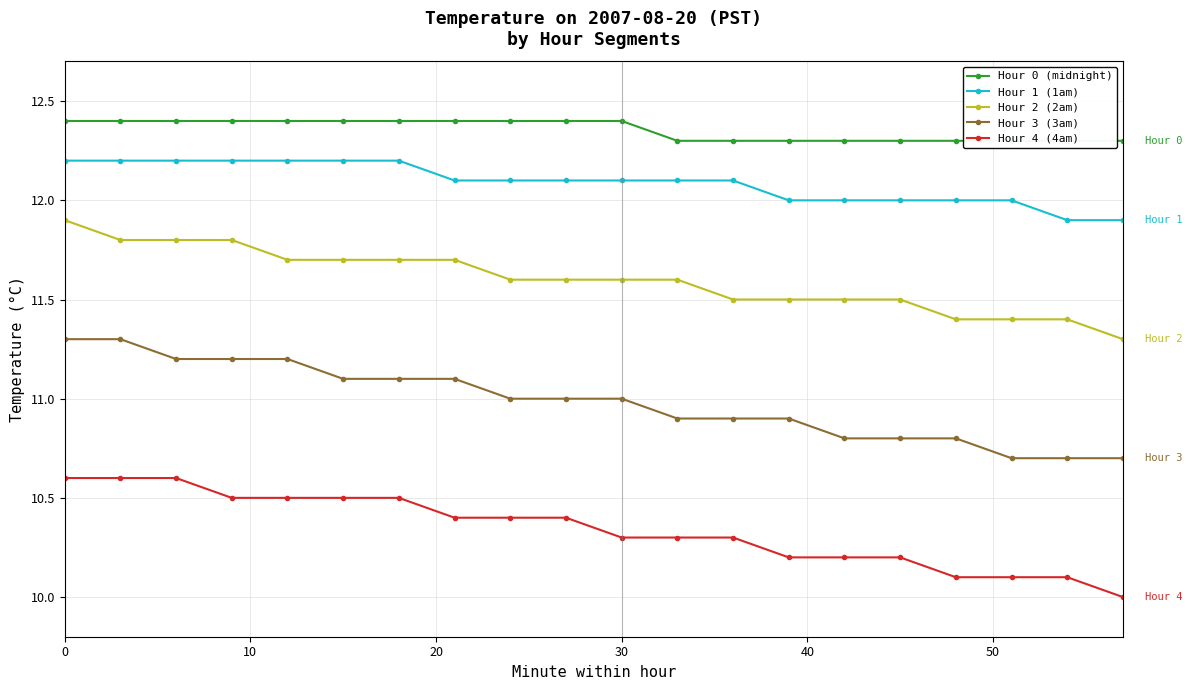

How many values in the Hour 3 (3am) series are below 11?

9